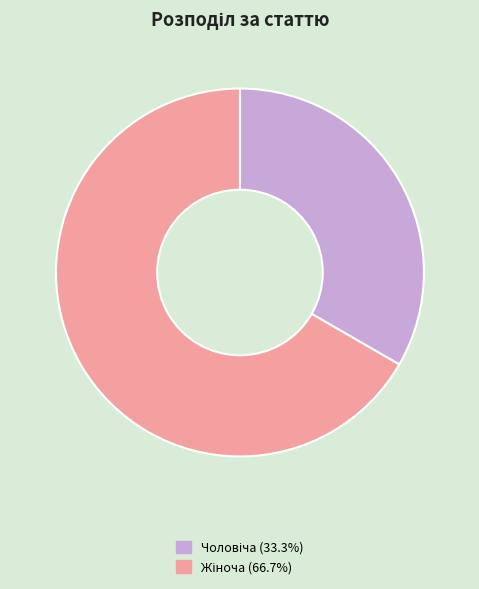

Is there any slice that represents more than half of the pie?

Yes